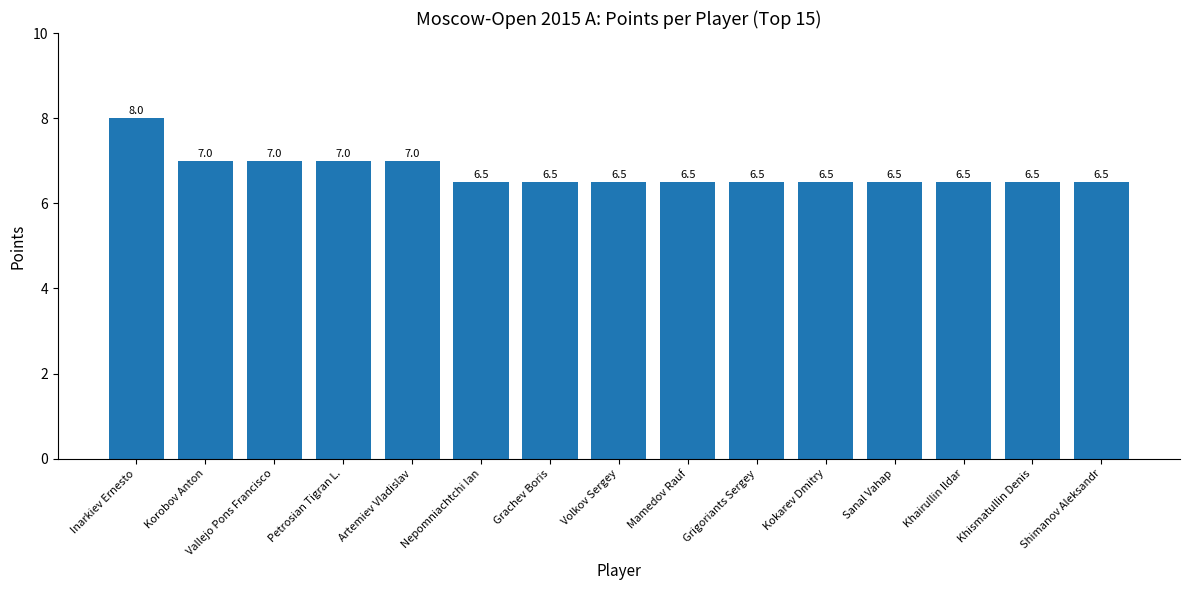

Reading right to left, transcribe all the data shown in this chart.

Shimanov Aleksandr=6.5	Khismatullin Denis=6.5	Khairullin Ildar=6.5	Sanal Vahap=6.5	Kokarev Dmitry=6.5	Grigoriants Sergey=6.5	Mamedov Rauf=6.5	Volkov Sergey=6.5	Grachev Boris=6.5	Nepomniachtchi Ian=6.5	Artemiev Vladislav=7.0	Petrosian Tigran L.=7.0	Vallejo Pons Francisco=7.0	Korobov Anton=7.0	Inarkiev Ernesto=8.0